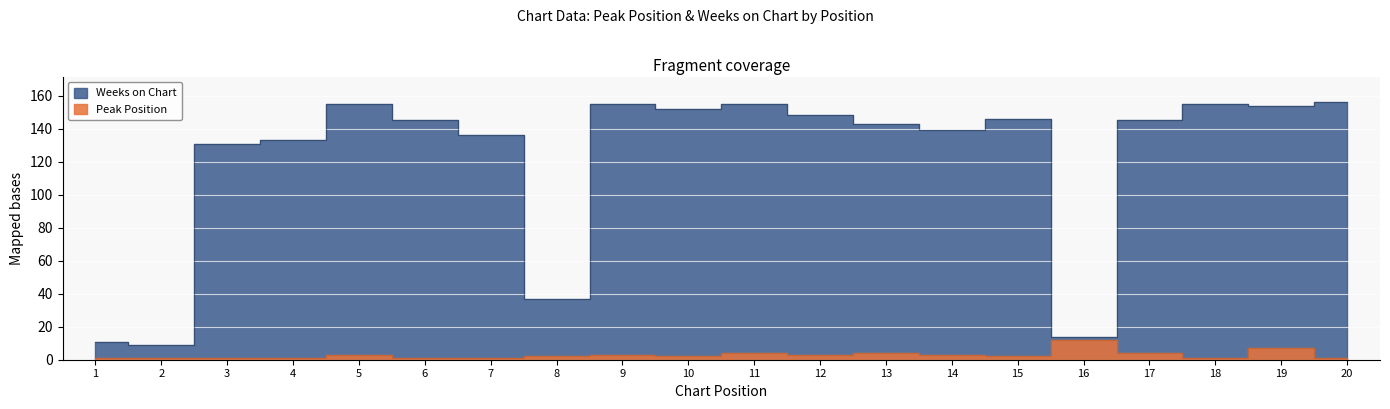

List the series in order of their overall mean, highest first.

Weeks on Chart, Peak Position